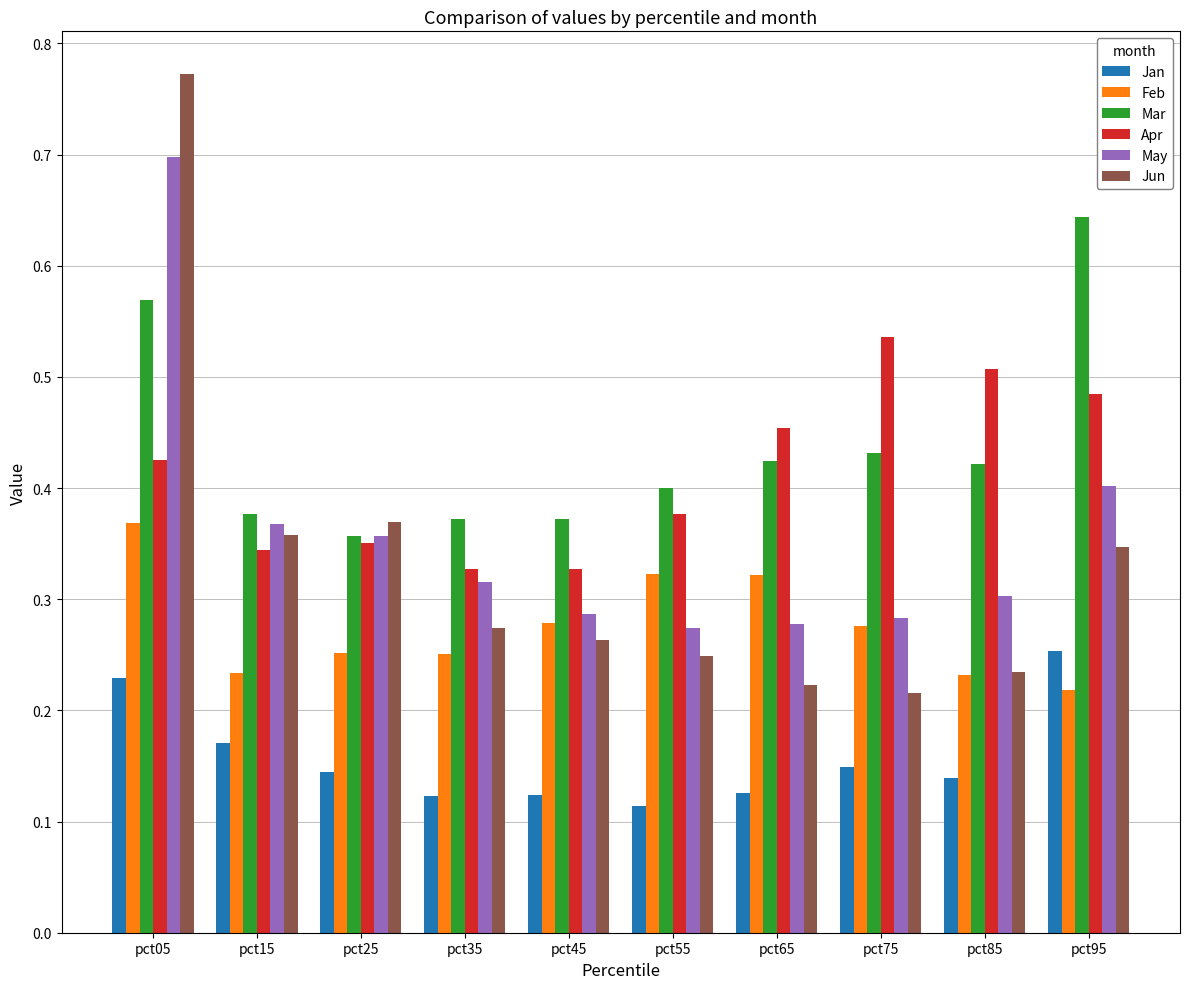

Between pct25 and pct55, which series saw the biggest shift?

Jun